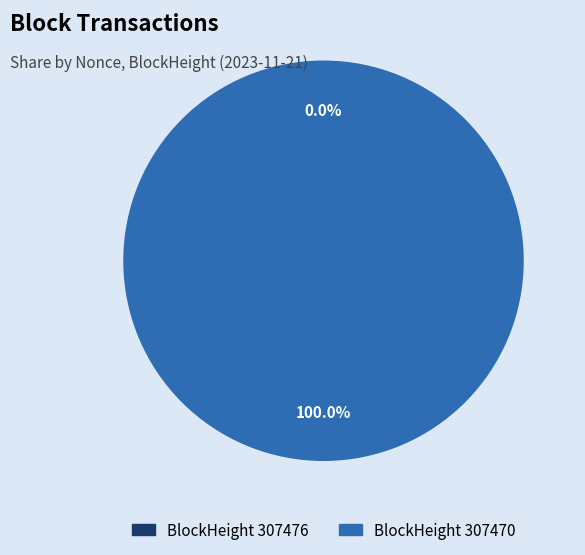

Is 307476 the majority of the pie?

No